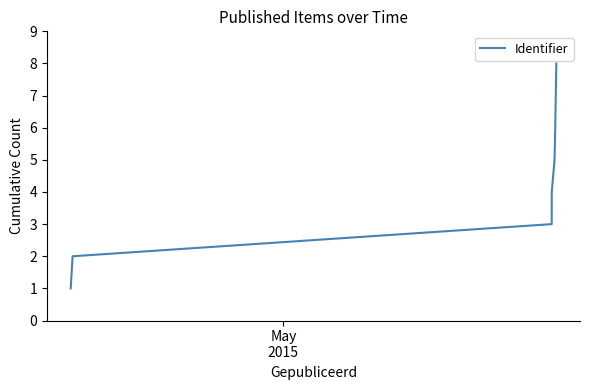

What is the difference between the maximum and second lowest values?

6